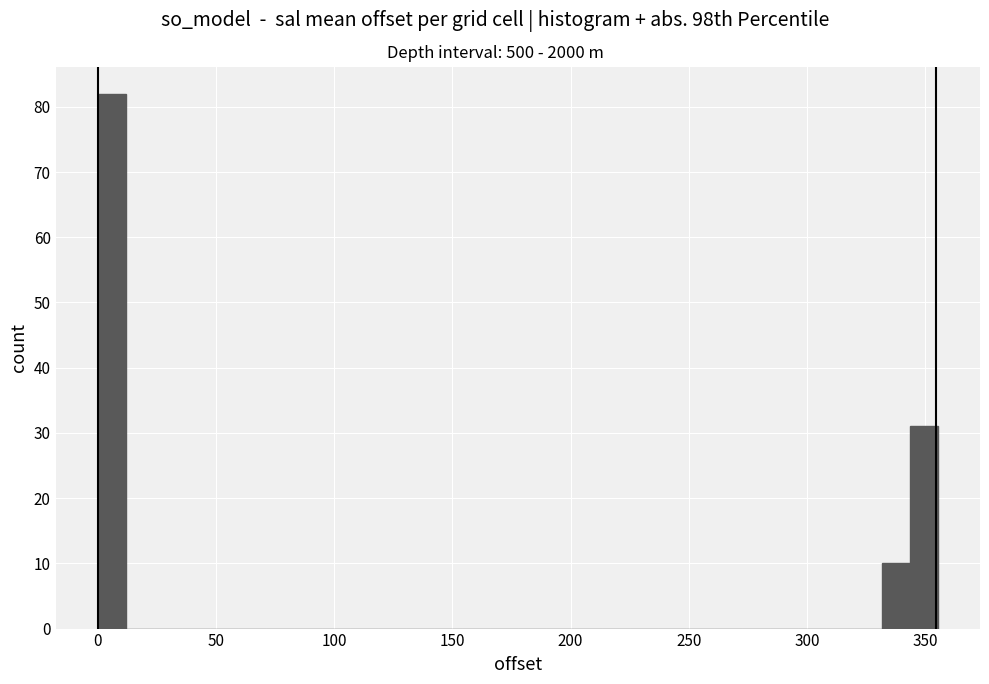

Read against the x-axis, roughly where is the centre of the tallest bar?

5